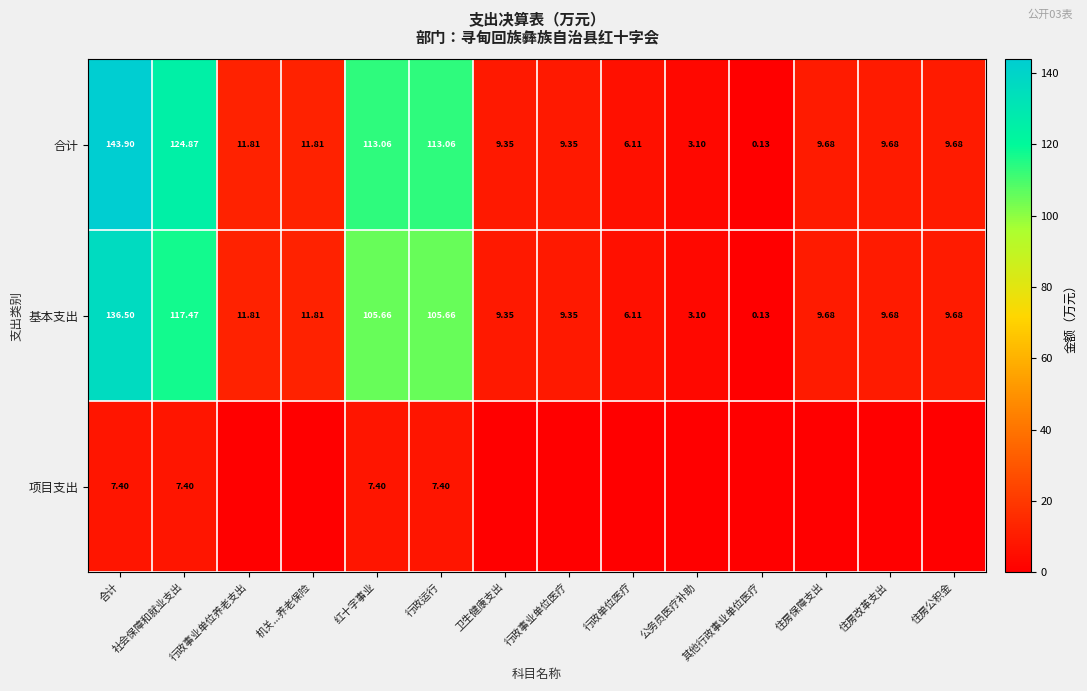

At which label does 基本支出 reach its minimum?

其他行政事业单位医疗